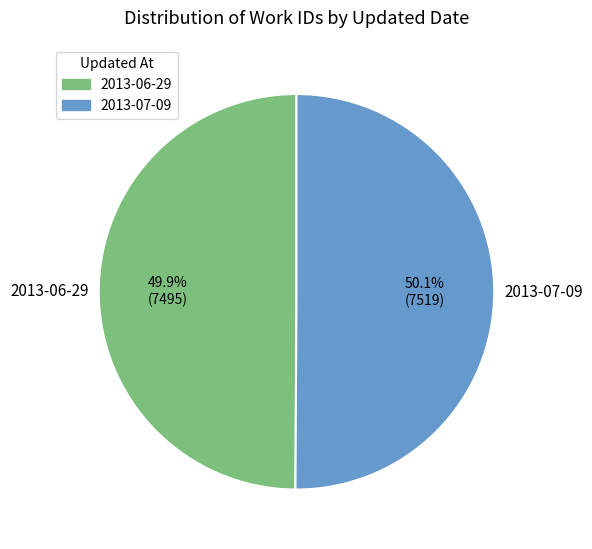

Combined, do 2013-06-29 and 2013-07-09 account for over 50%?

Yes